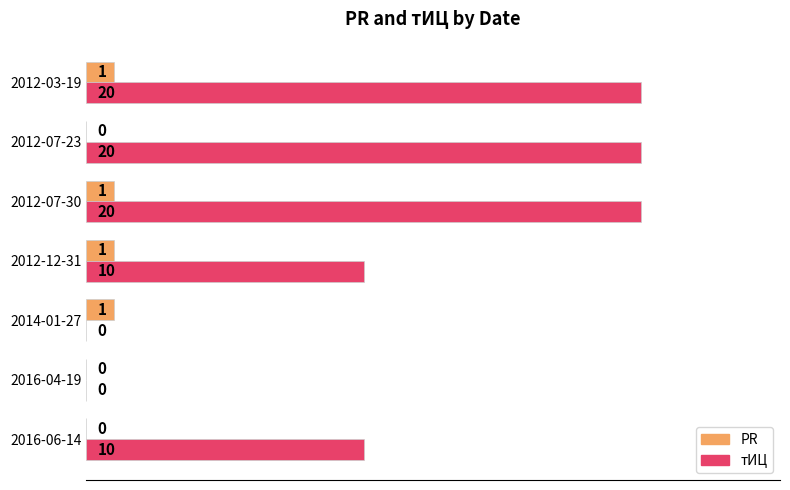

The value of PR at 2016-06-14 is 0. True or false?

True